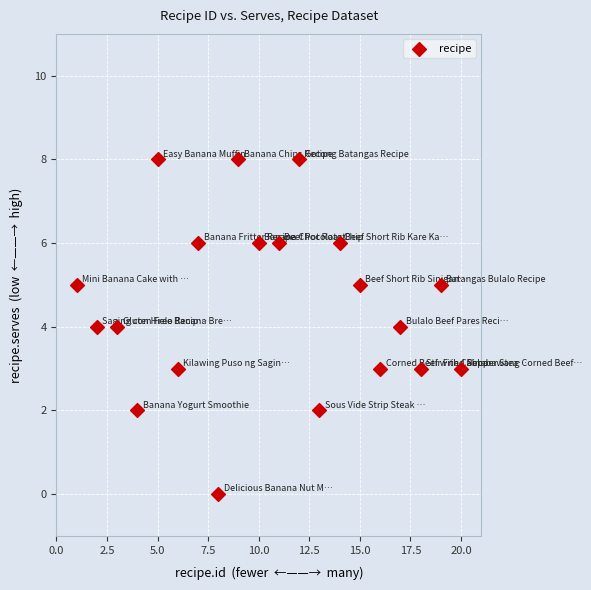

What is the range of X values (max minus min)?

19